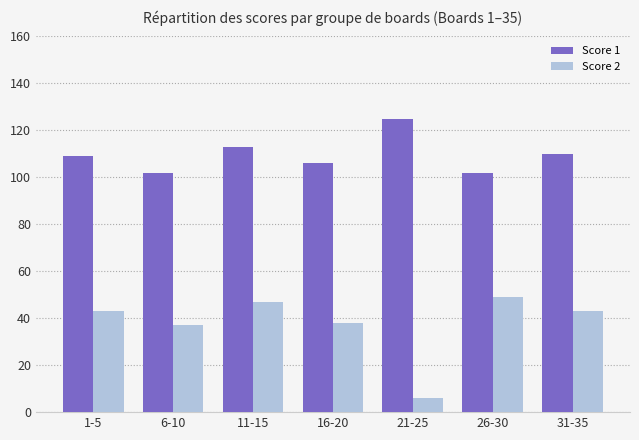

What is the spread (max minus min) of values at 11-15?

66